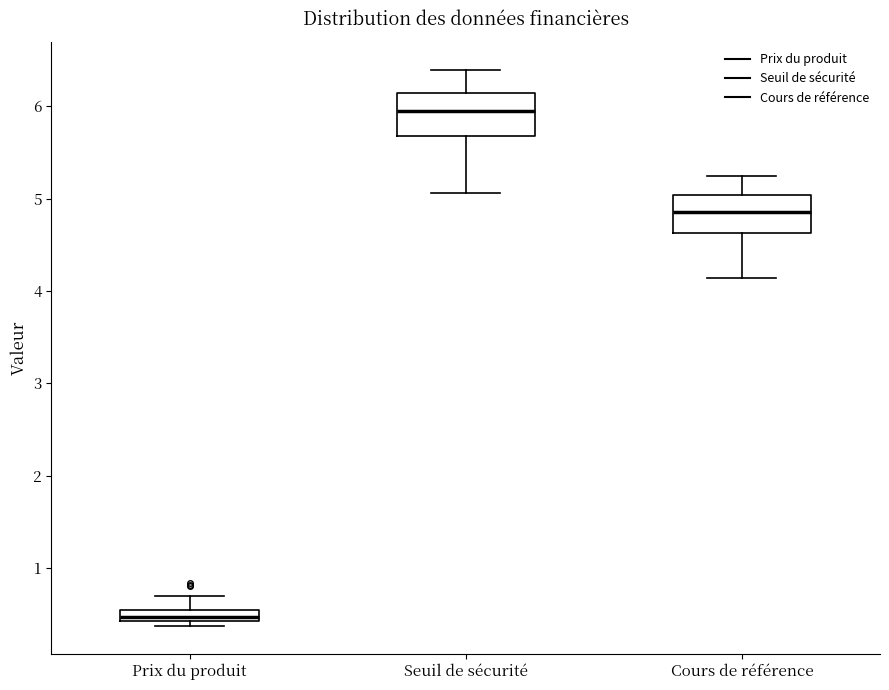

Where does the upper whisker of the box for Cours de référence end on the y-axis? The values are not printed on the chart, so give them approximately, as read against the axis.

5.2